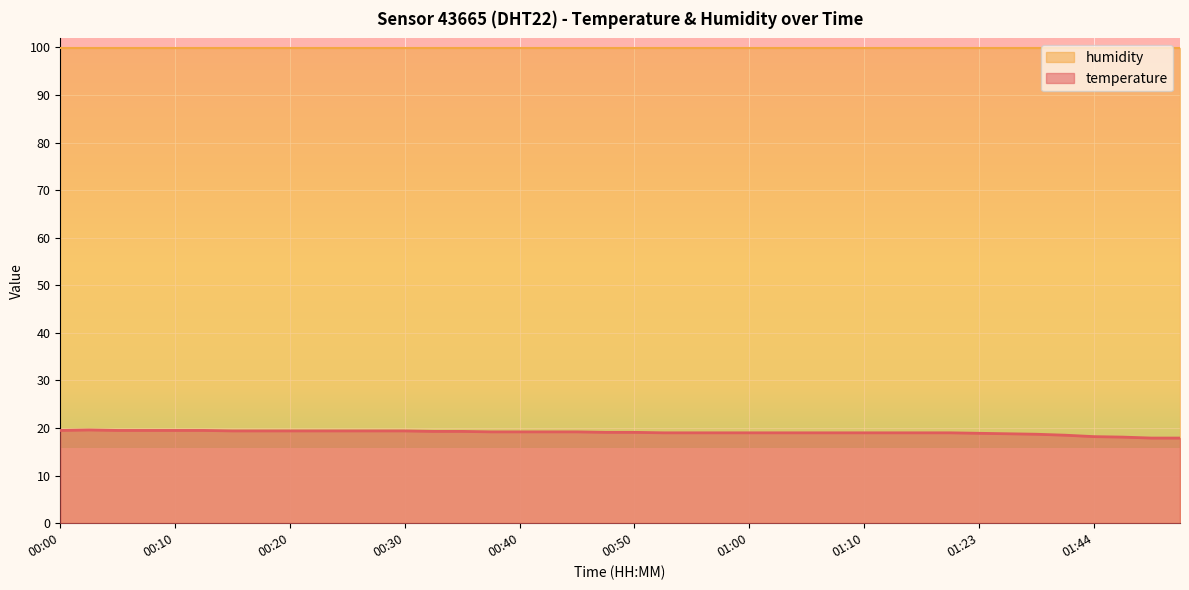

At which label is the value closest to 18?

01:47